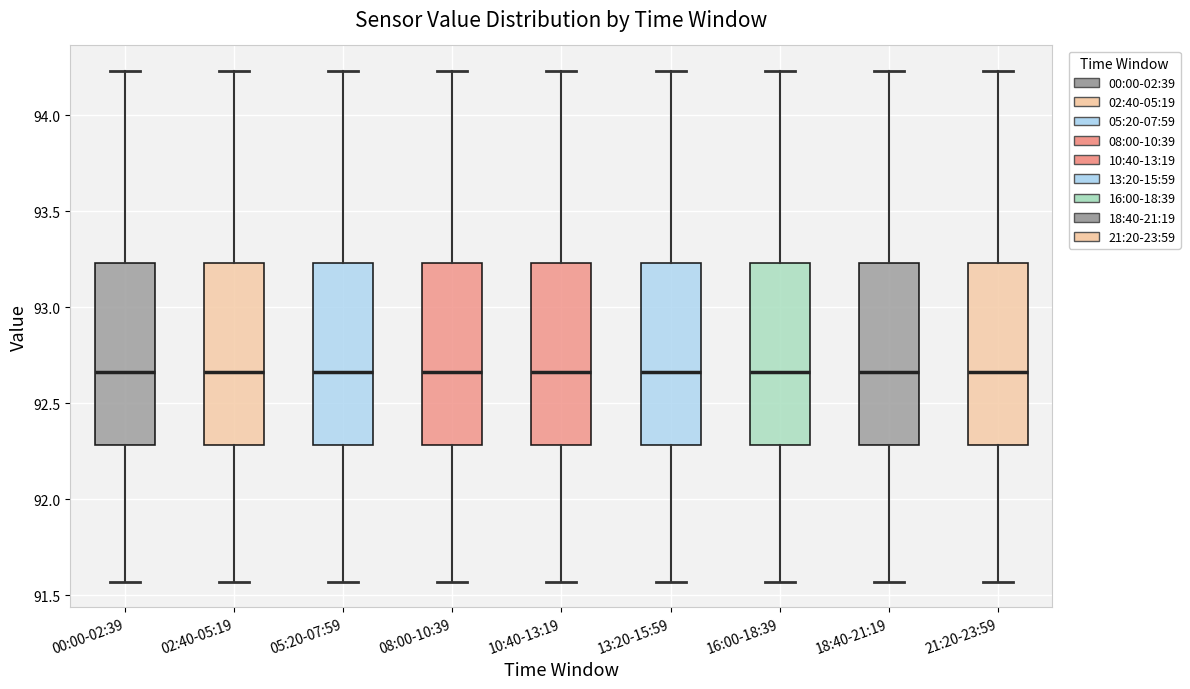

Reading left to right, transcribe this box plot: for each box, give where its median line is, the range the box spans, and where its two whiskers end, as read against the y-axis. The values are not printed on the chart, so give them approximately, as read against the axis.

00:00-02:39: median 92.65, box 92.30 to 93.25, whiskers 91.55 to 94.25
02:40-05:19: median 92.65, box 92.30 to 93.25, whiskers 91.55 to 94.25
05:20-07:59: median 92.65, box 92.30 to 93.25, whiskers 91.55 to 94.25
08:00-10:39: median 92.65, box 92.30 to 93.25, whiskers 91.55 to 94.25
10:40-13:19: median 92.65, box 92.30 to 93.25, whiskers 91.55 to 94.25
13:20-15:59: median 92.65, box 92.30 to 93.25, whiskers 91.55 to 94.25
16:00-18:39: median 92.65, box 92.30 to 93.25, whiskers 91.55 to 94.25
18:40-21:19: median 92.65, box 92.30 to 93.25, whiskers 91.55 to 94.25
21:20-23:59: median 92.65, box 92.30 to 93.25, whiskers 91.55 to 94.25